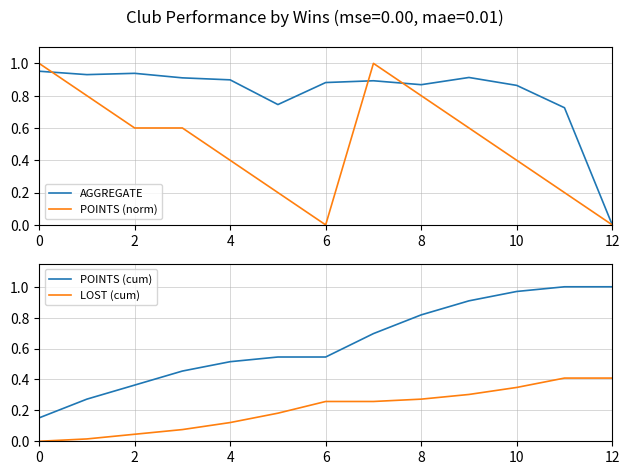

Is it true that POINTS (norm) equals 0.0 at 12?

True